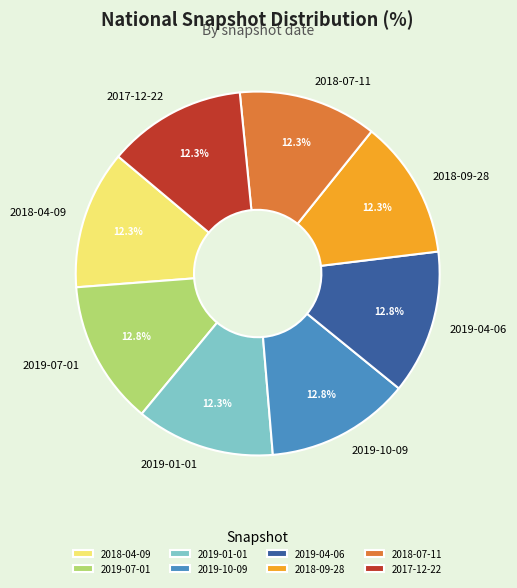

Does any single category account for the majority?

No